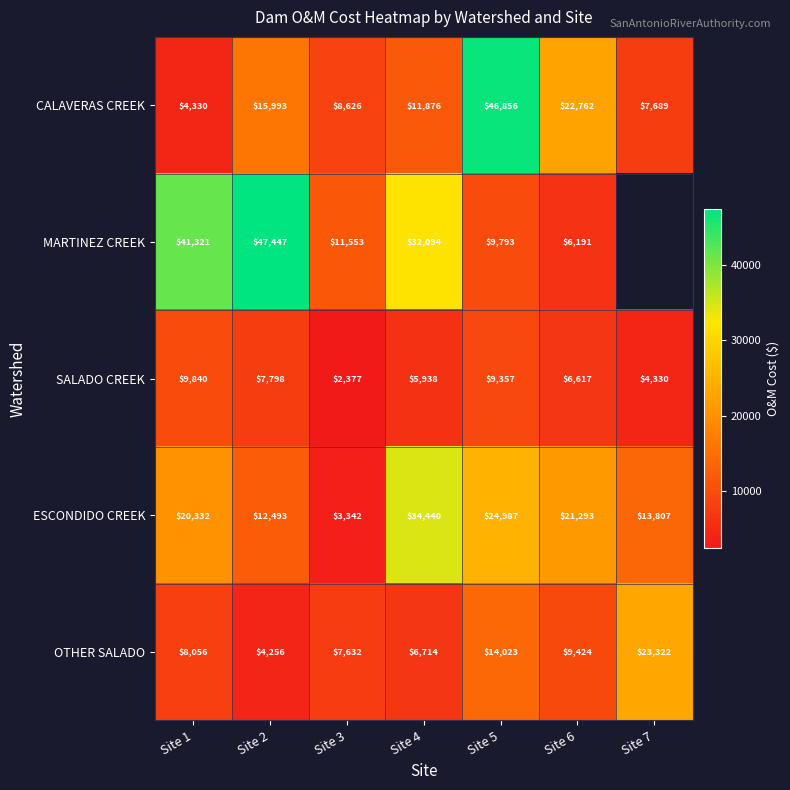

Between Site 4 and Site 6, which series saw the biggest shift?

MARTINEZ CREEK